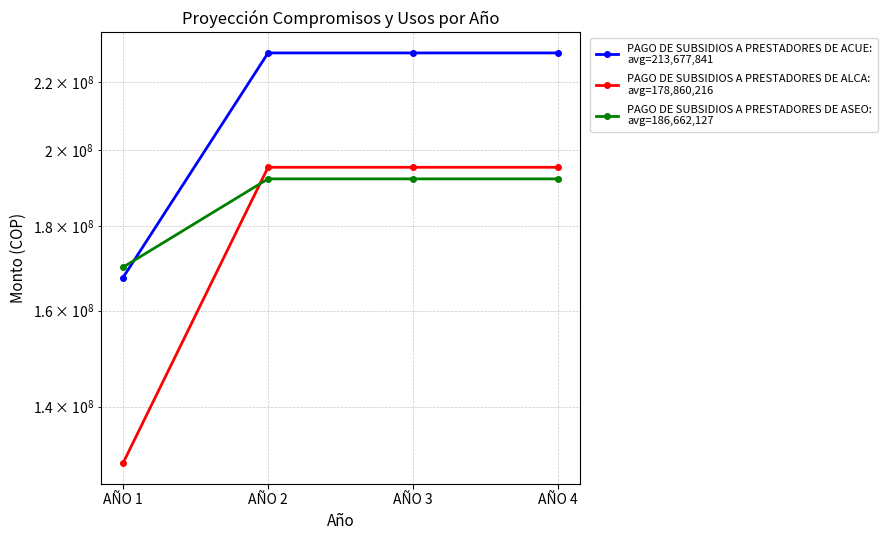

What is the sum of all PAGO DE SUBSIDIOS A PRESTADORES DE ASEO:
avg=186,662,127 values?

746648508